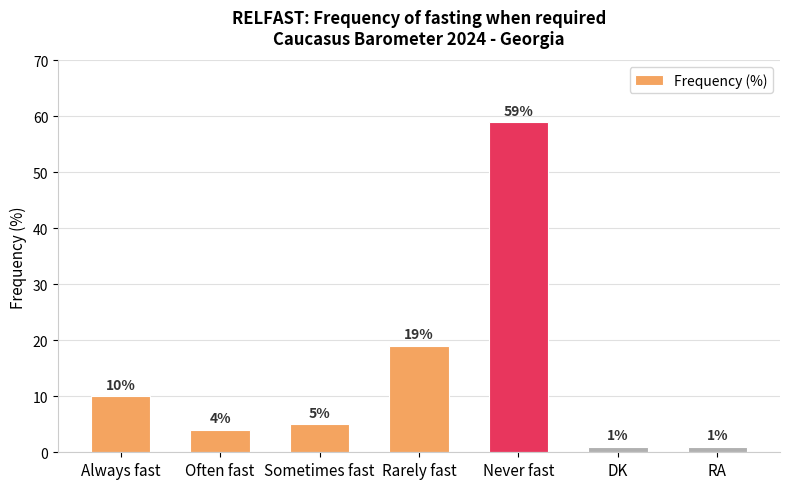

Approximately how many times larger is the value at Never fast compared to Always fast?

5.9